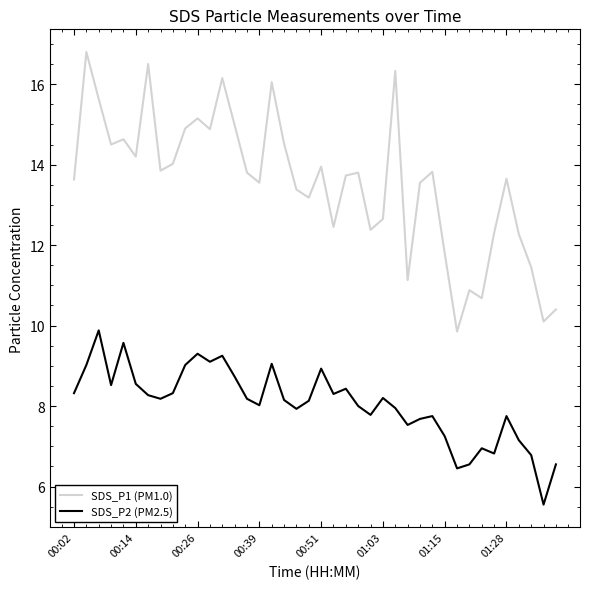

What is the highest value of the SDS_P2 (PM2.5) series?

9.9